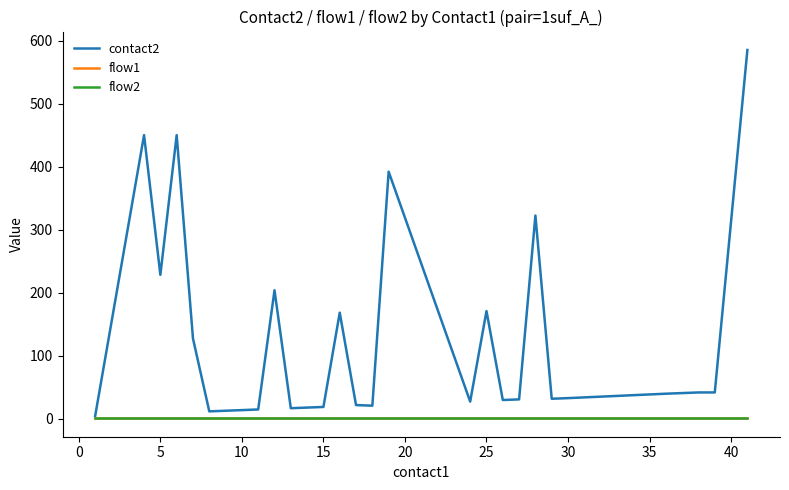

Is this an area chart (filled region under the line)?

No